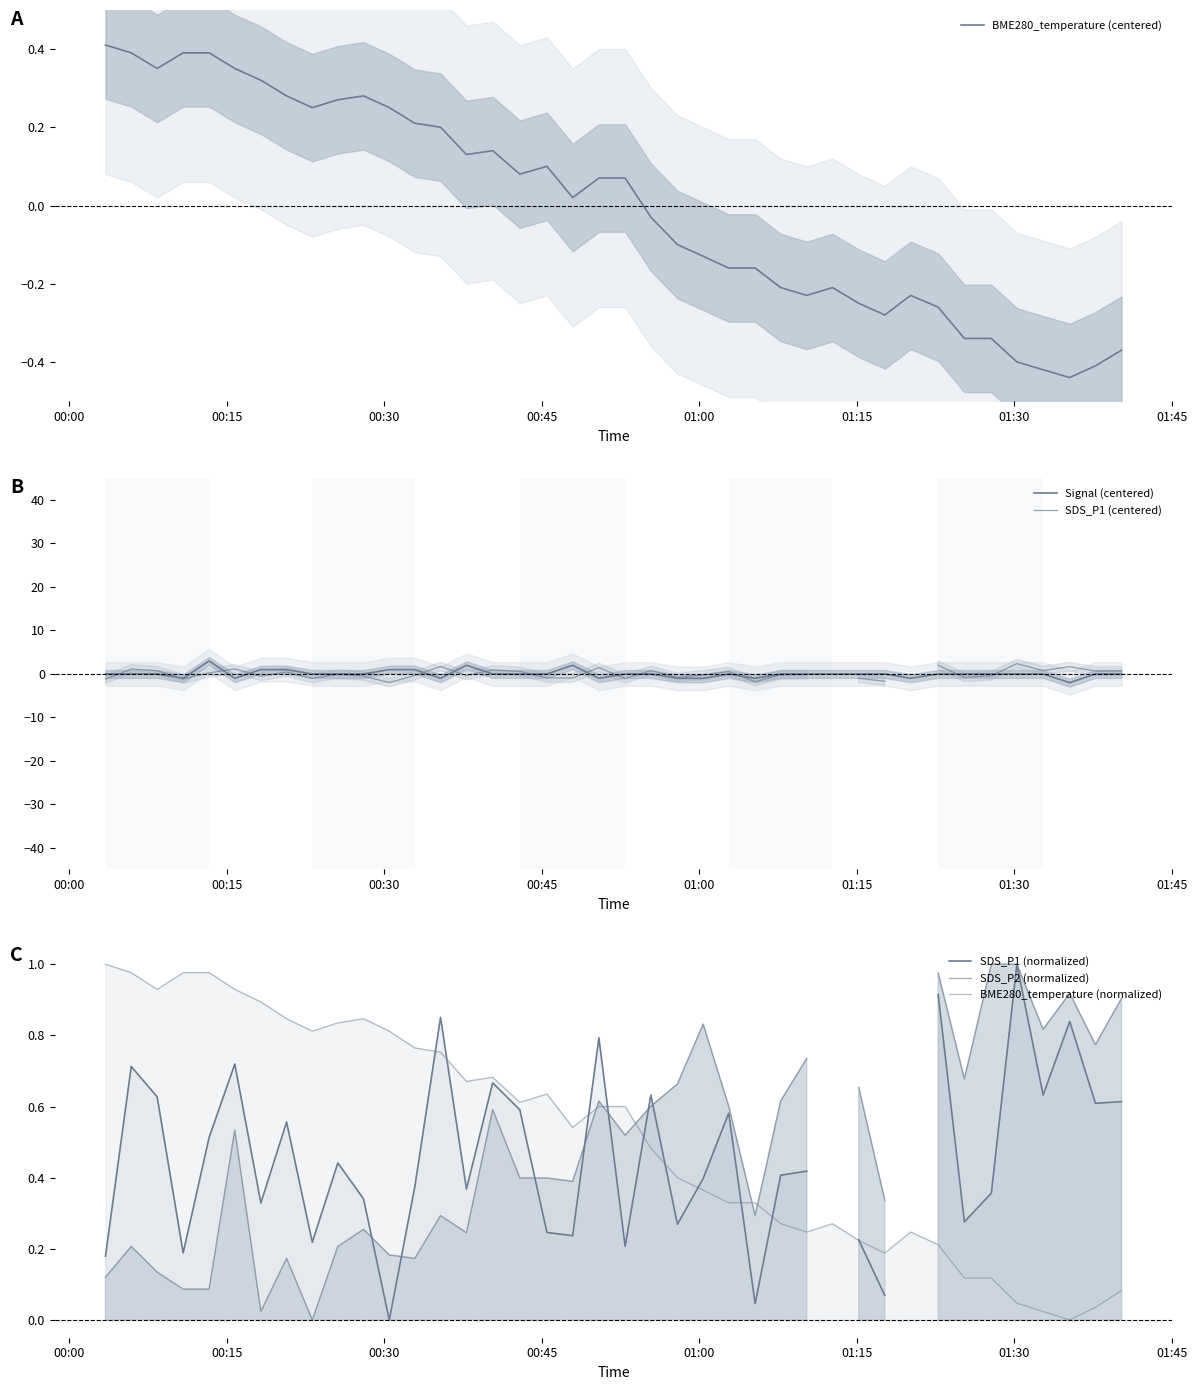

What is the minimum value for SDS_P1 (centered)?

-2.0